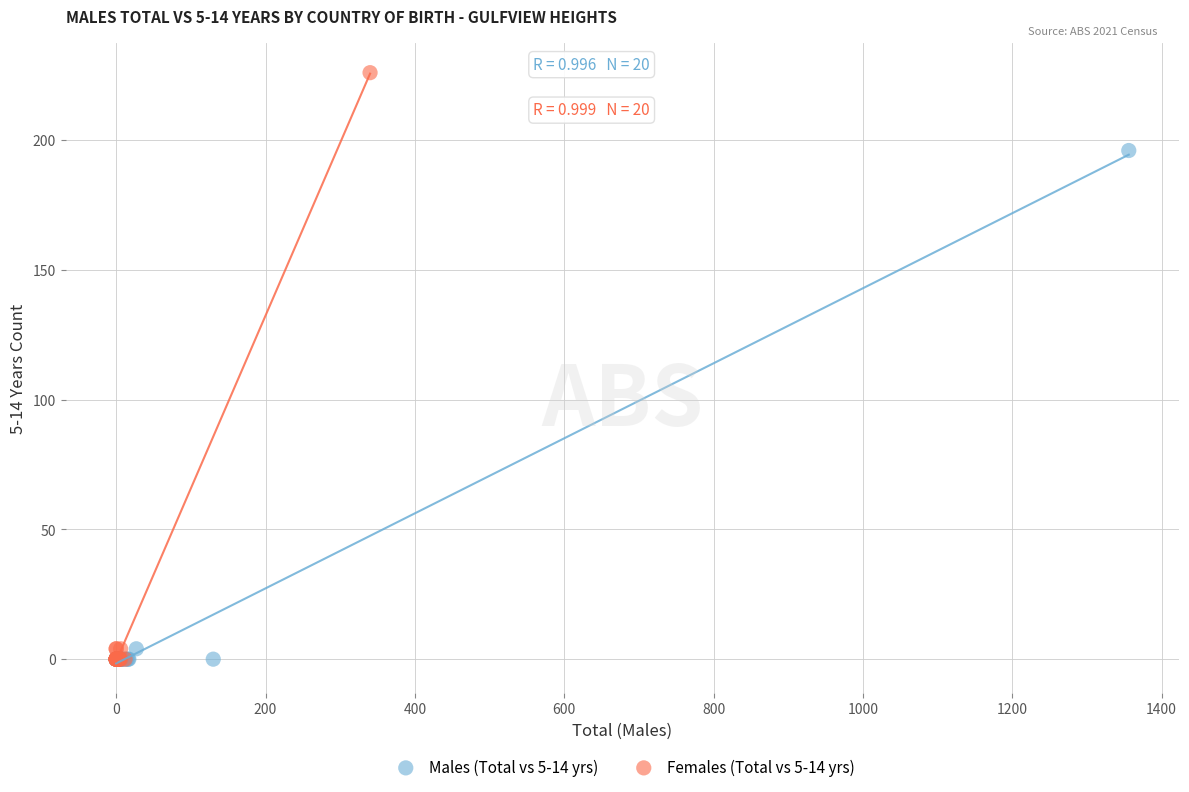

What are all the series names shown in the legend?

Males (Total vs 5-14 yrs), Females (Total vs 5-14 yrs)